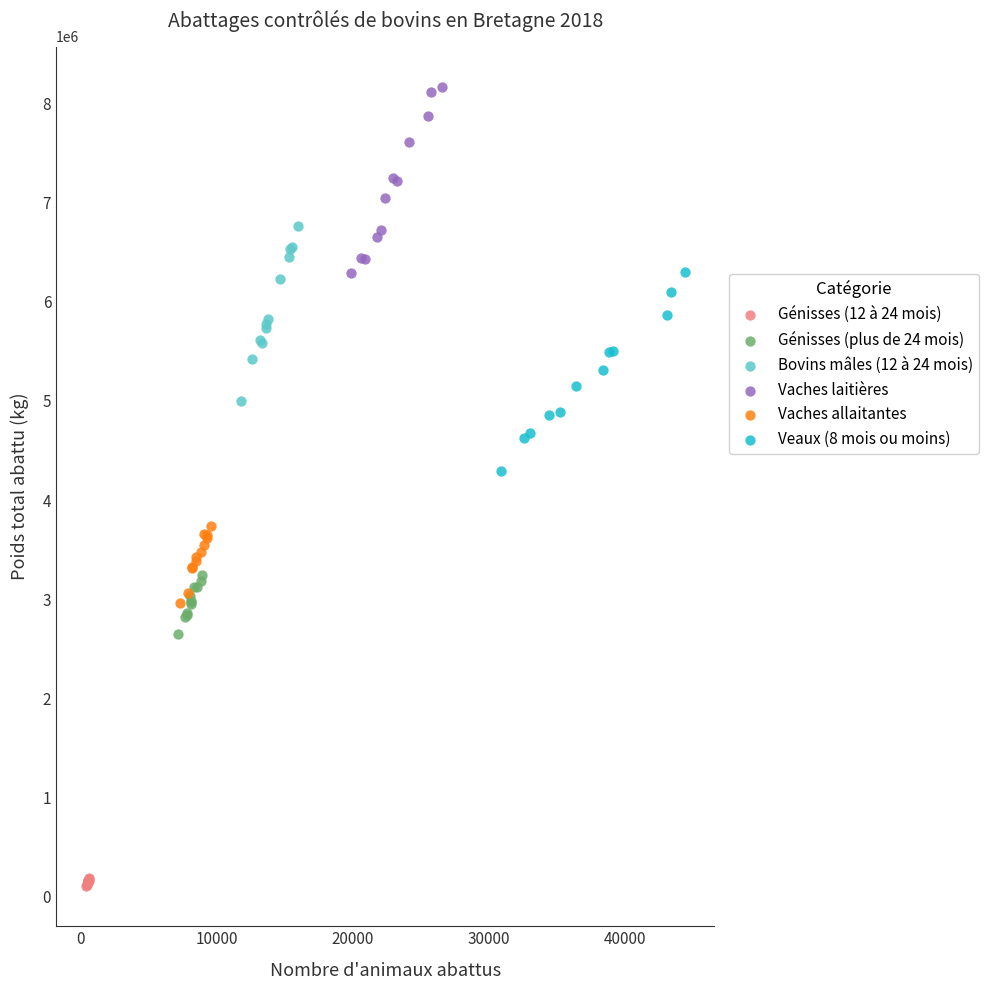

Which series contains the highest Y value?

Vaches laitières